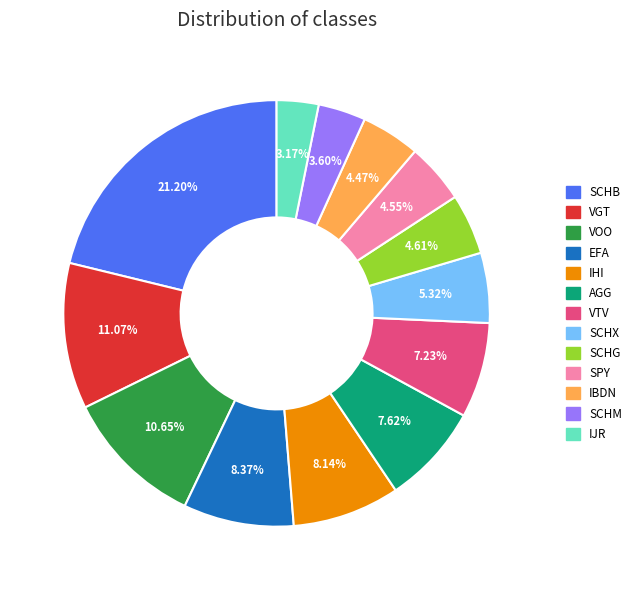

Is there a majority slice in this chart?

No